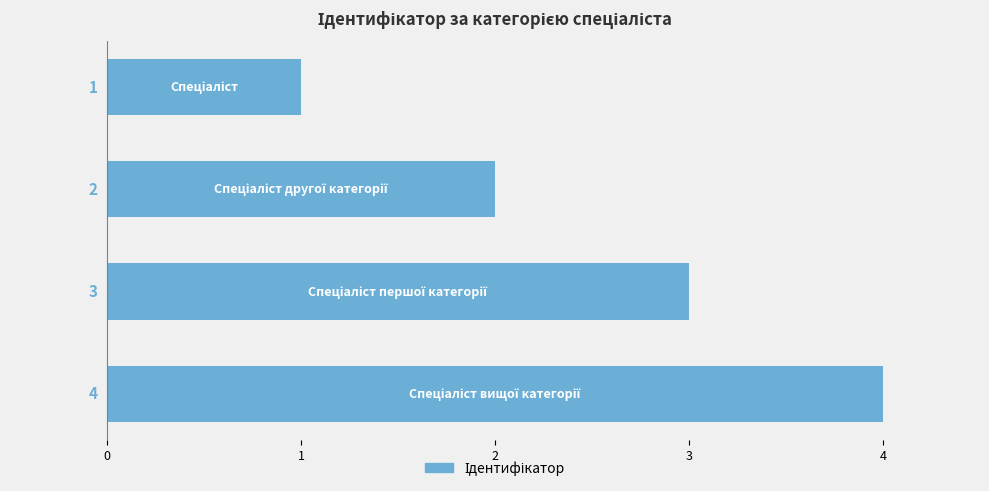

Count the values in the range 2 to 4.

3